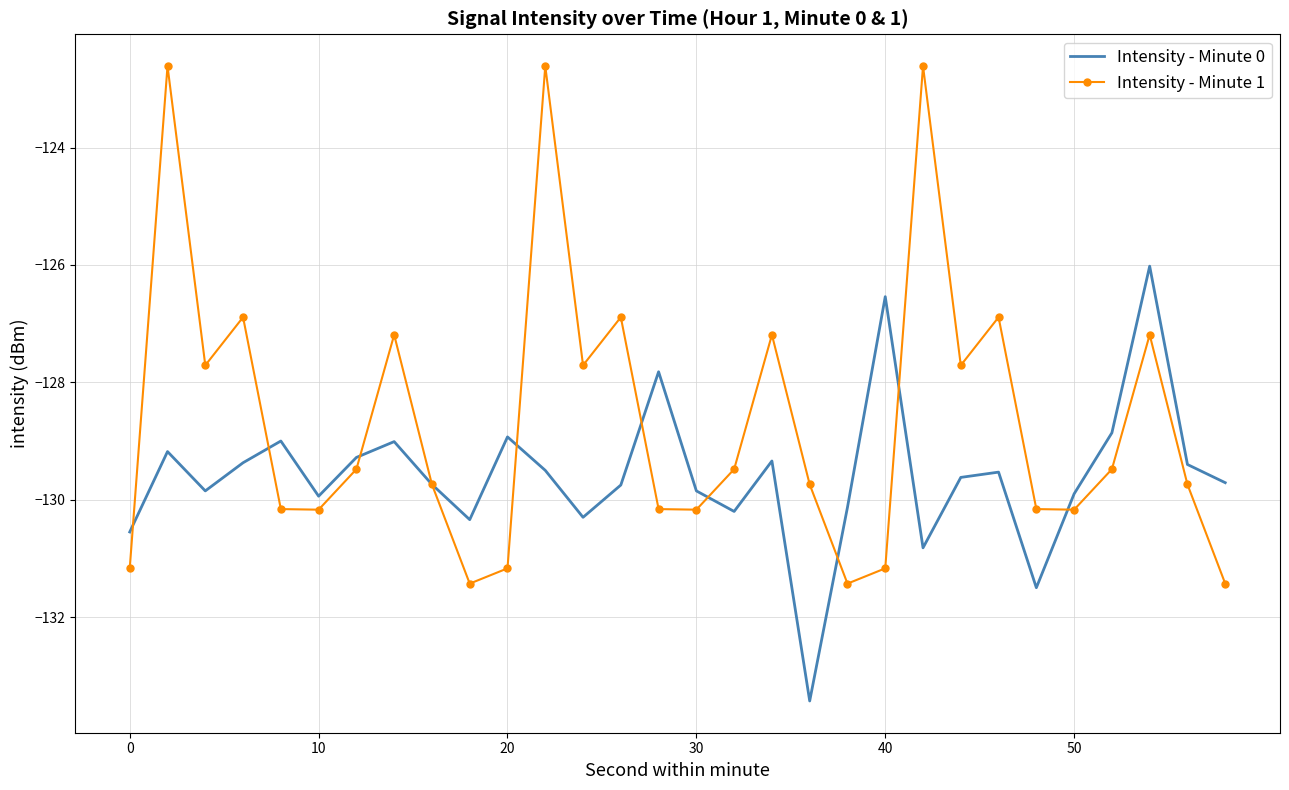

Which series has the largest range (max minus min)?

Intensity - Minute 1